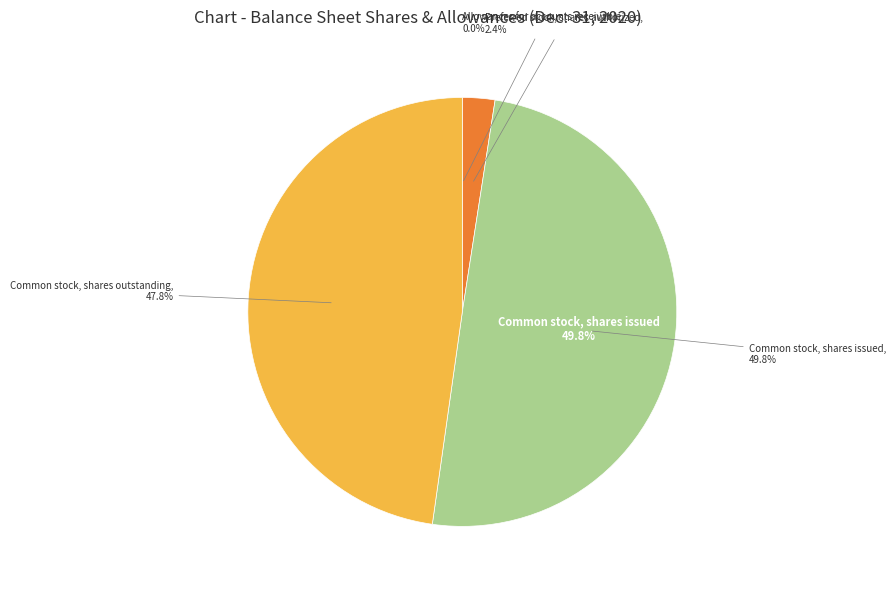

True or false: Preferred stock, shares authorized accounts for 1% of the total.

False